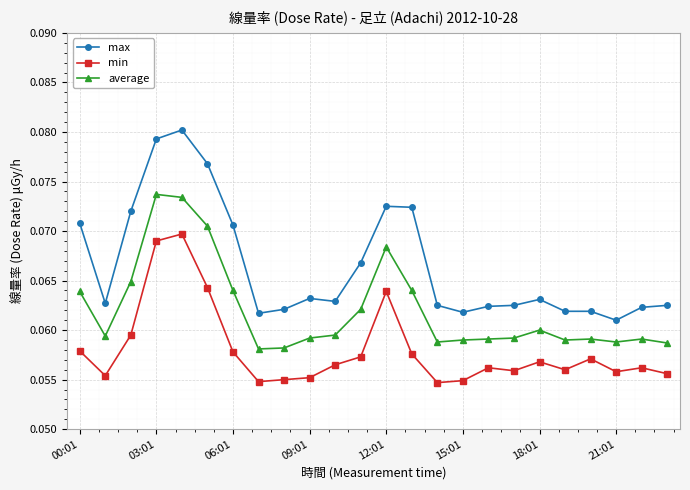

What are all the series names shown in the legend?

max, min, average